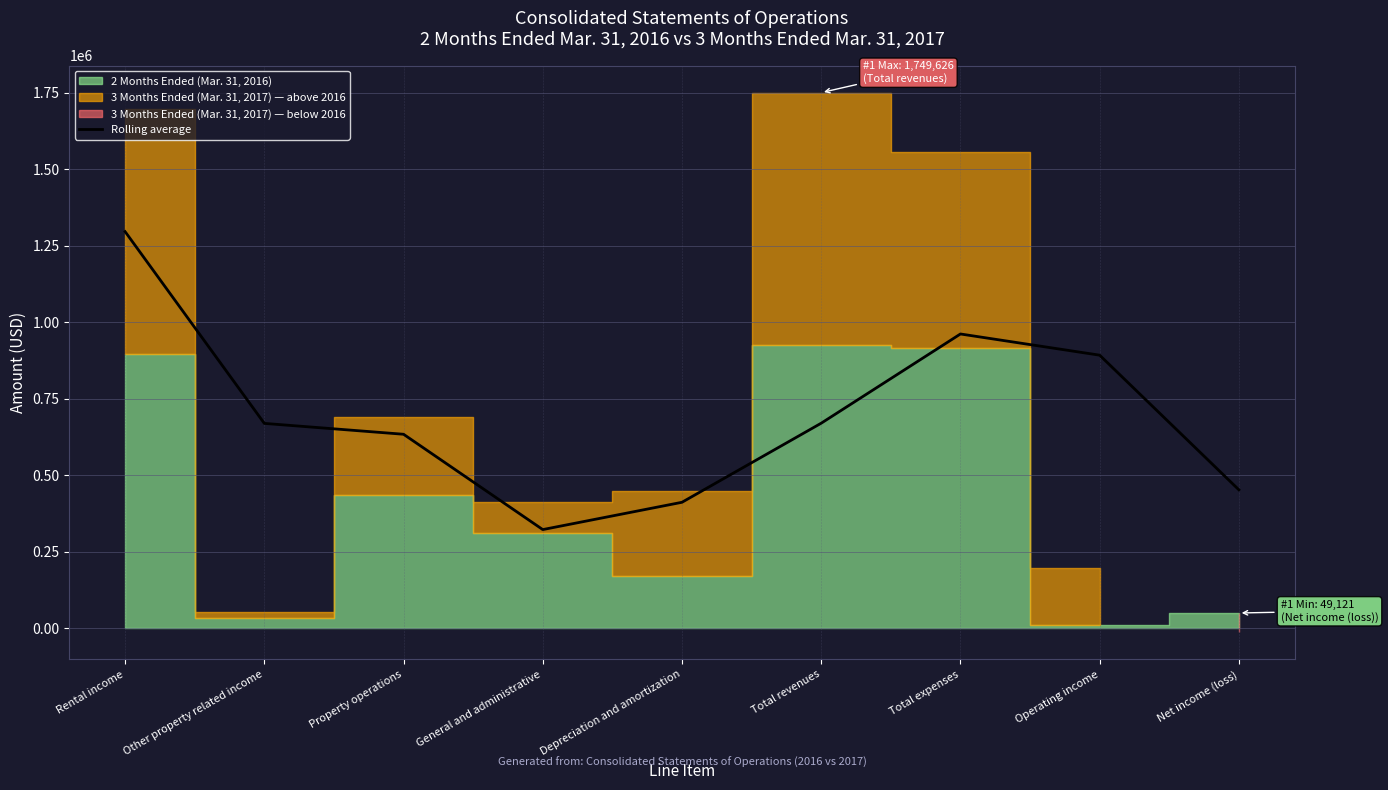

What is the change in value from Property operations to Total revenues?

+36159.3